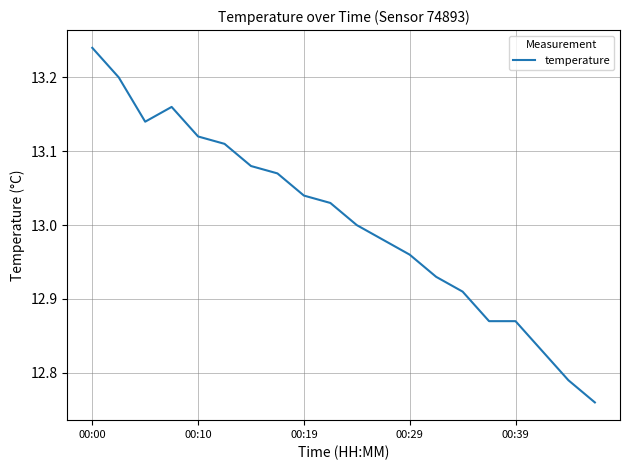

How many points are lower than both their immediate neighbors (excluding endpoints)?

1